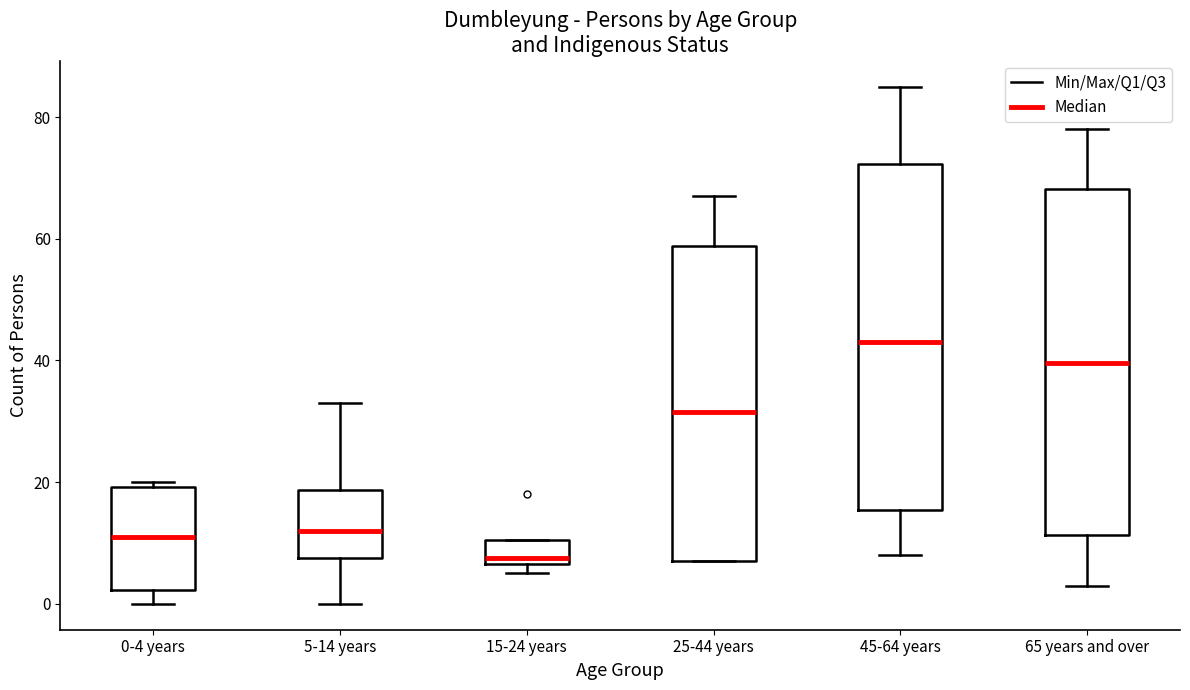

Which box's median line is the lowest?

15-24 years